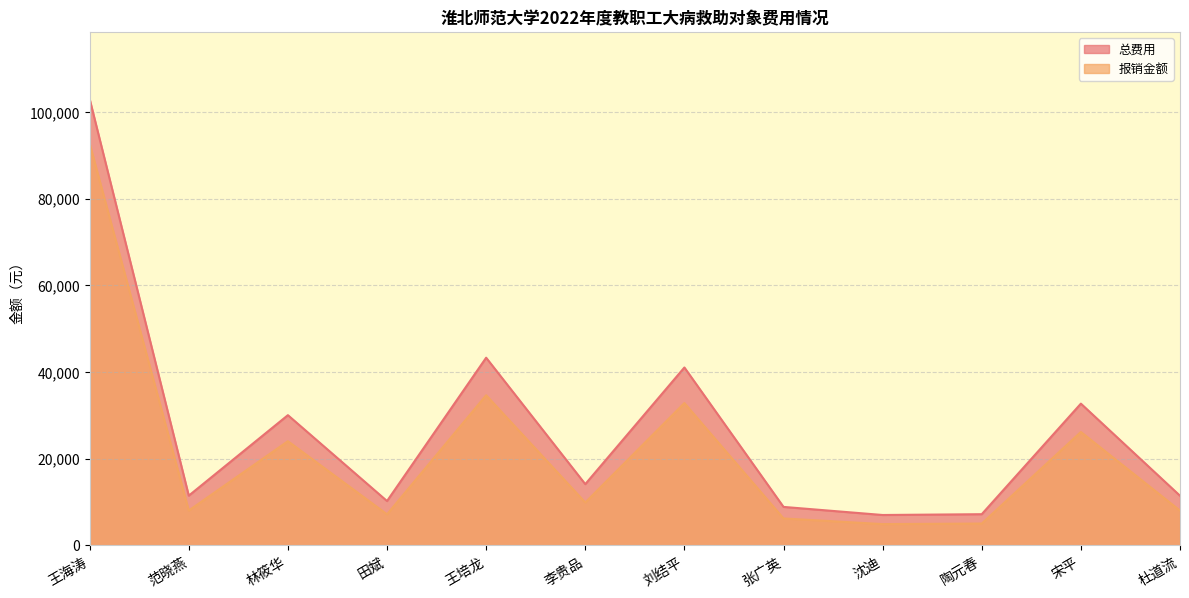

What is the label of the 11th point from the right?

范晓燕